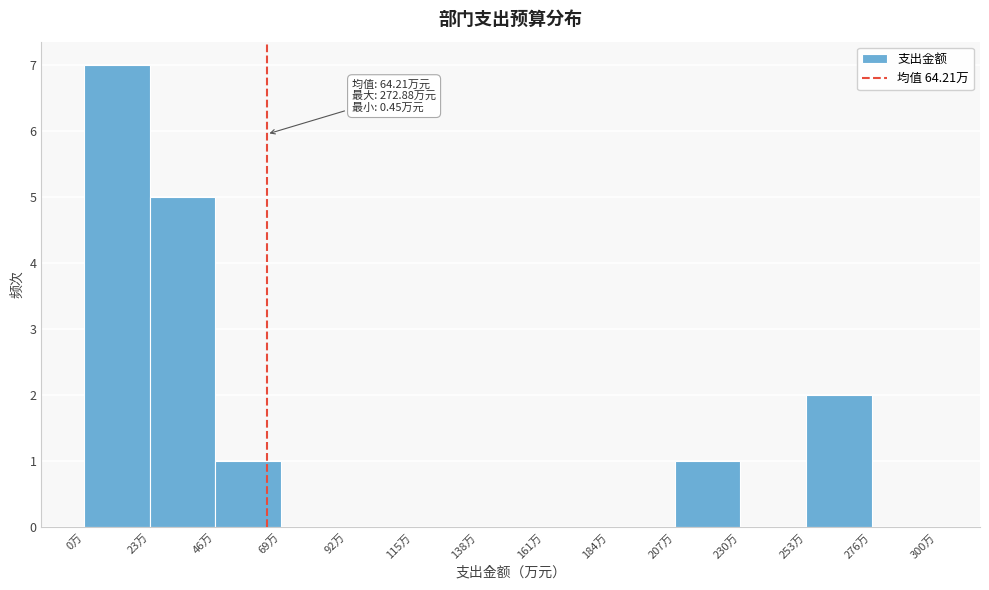

Over which range of the x-axis is the bar tallest?

0 to 25